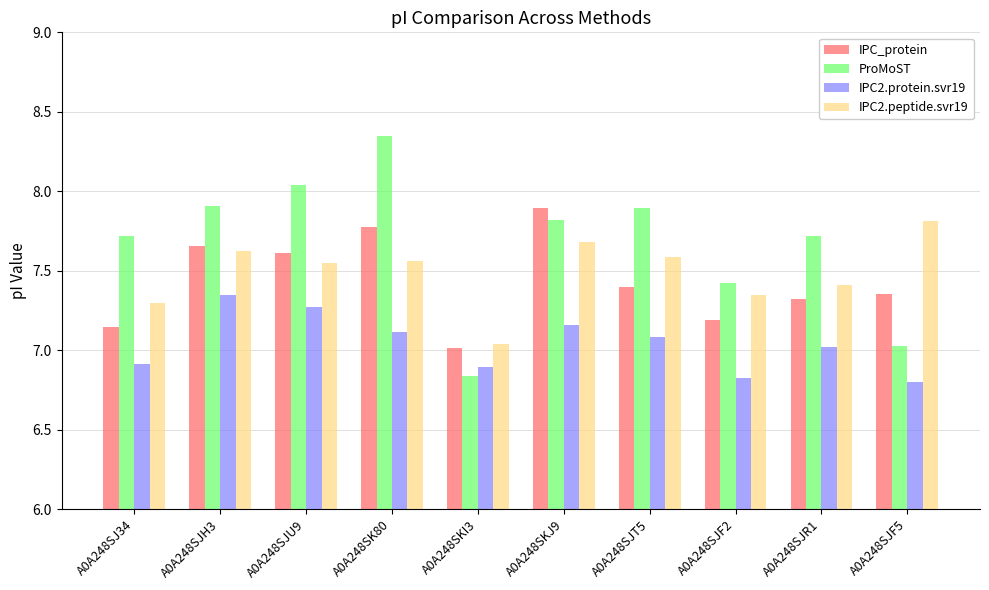

At which category is the sum across all series the highest?

A0A248SK80